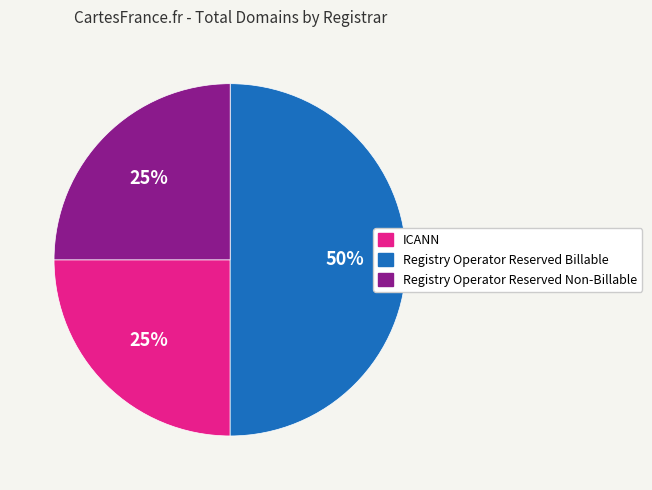

Is it true that Registry Operator Reserved Billable is 50% of the pie?

True